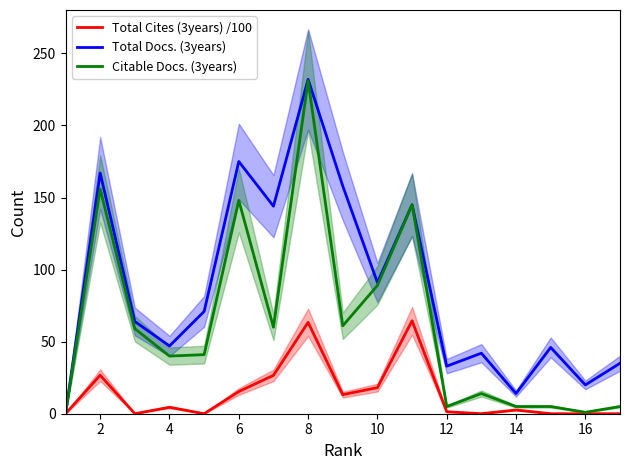

Which series has the widest spread of values?

Total Docs. (3years)